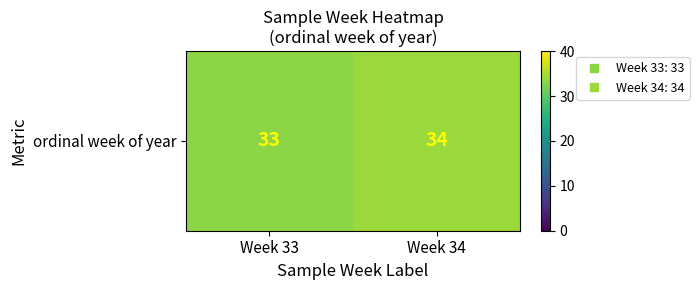

Rank the categories by value from lowest to highest.

Week 33, Week 34